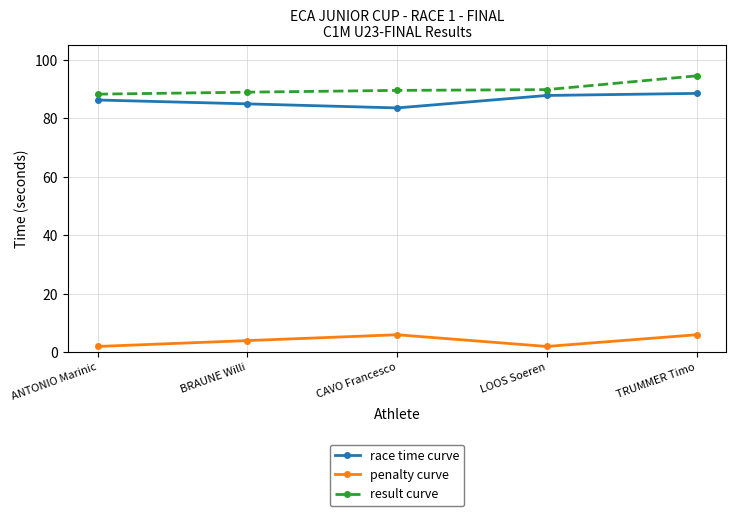

What is the value of the penalty curve point at the 5th from the left?

6.0